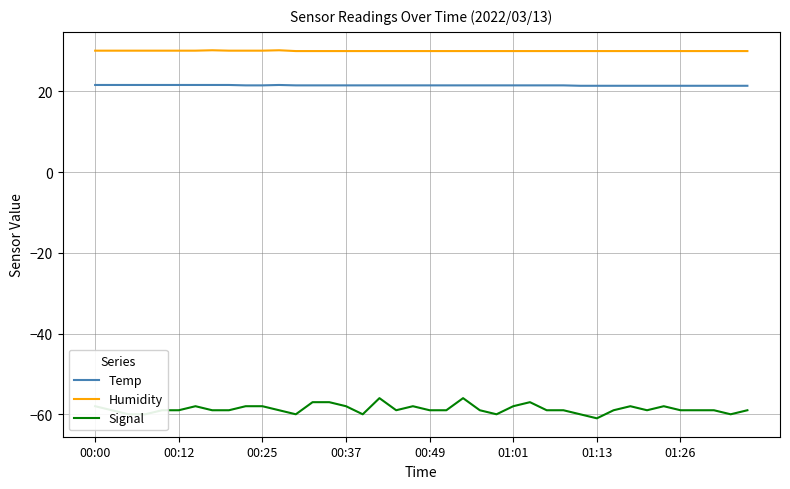

Is this an area chart (filled region under the line)?

No